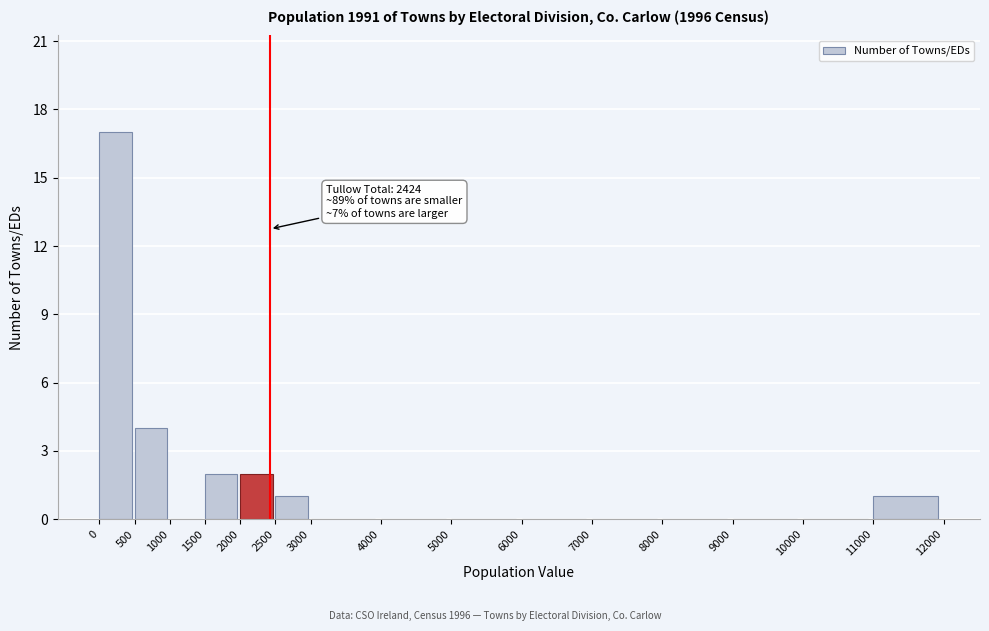

Over which range of the x-axis is the bar tallest?

0 to 500